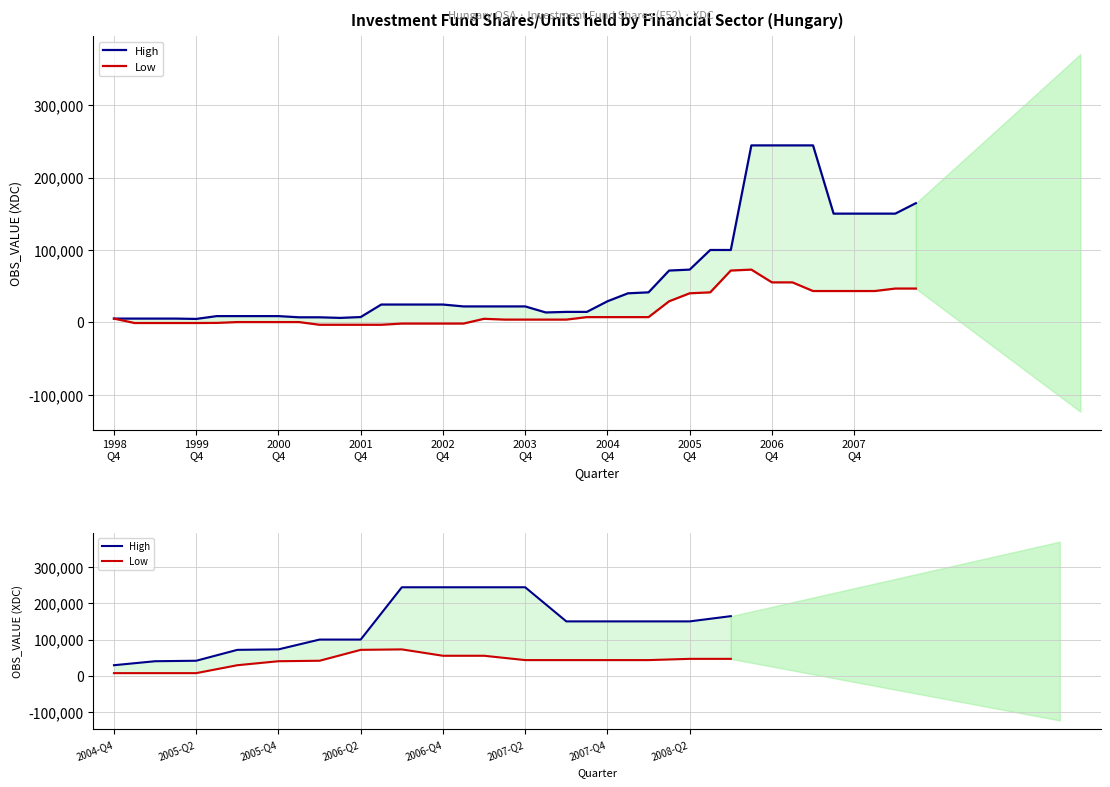

Reading right to left, what are all the values shown in this chart?

High: 164638	150186	150186	150186	150186	244501	244501	244501	244501	99942	99942	72800	71525	41389	40071	29030
Low: 46635	46635	43200	43200	43200	43200	55170	55170	72800	71525	41389	40071	29030	7137	7137	7137